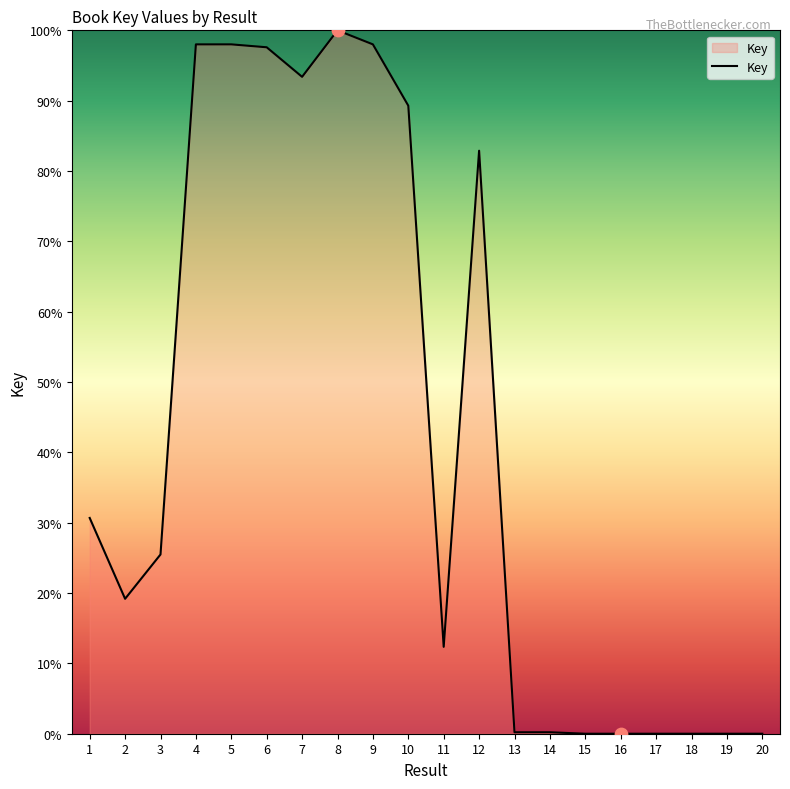

What is the change in value from 12 to 18?

-82.9